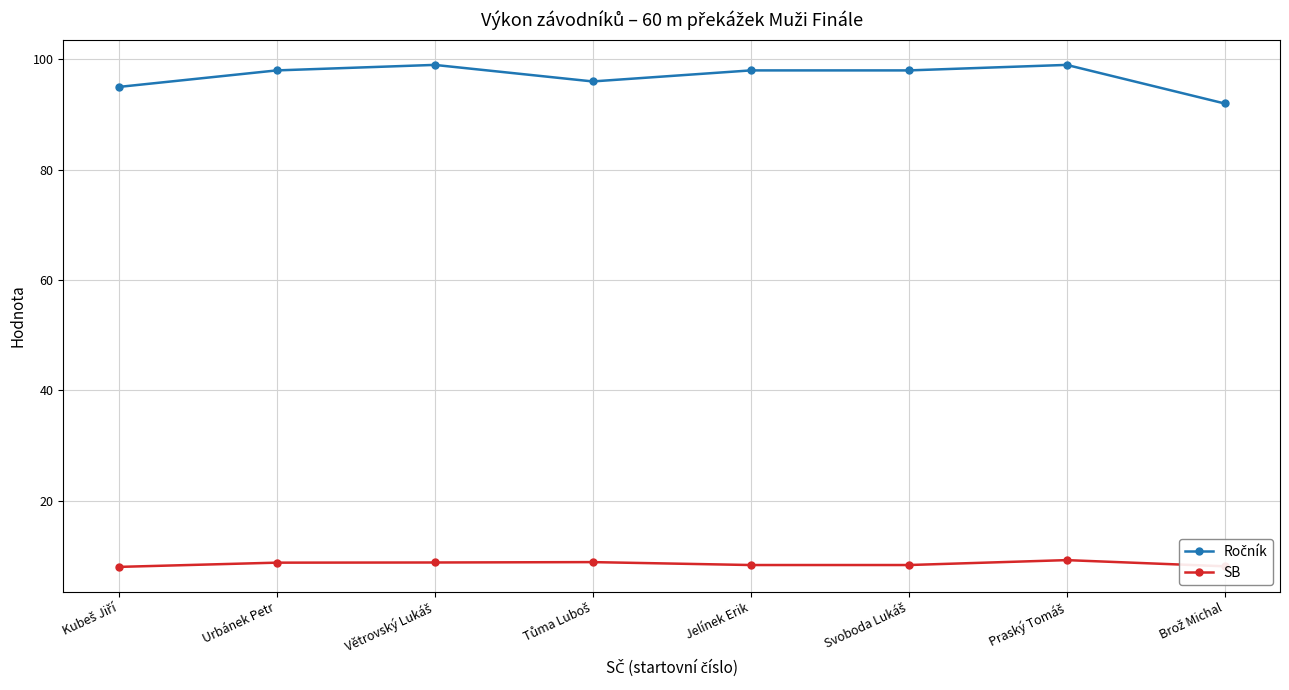

What position from the left is Jelínek Erik?

5